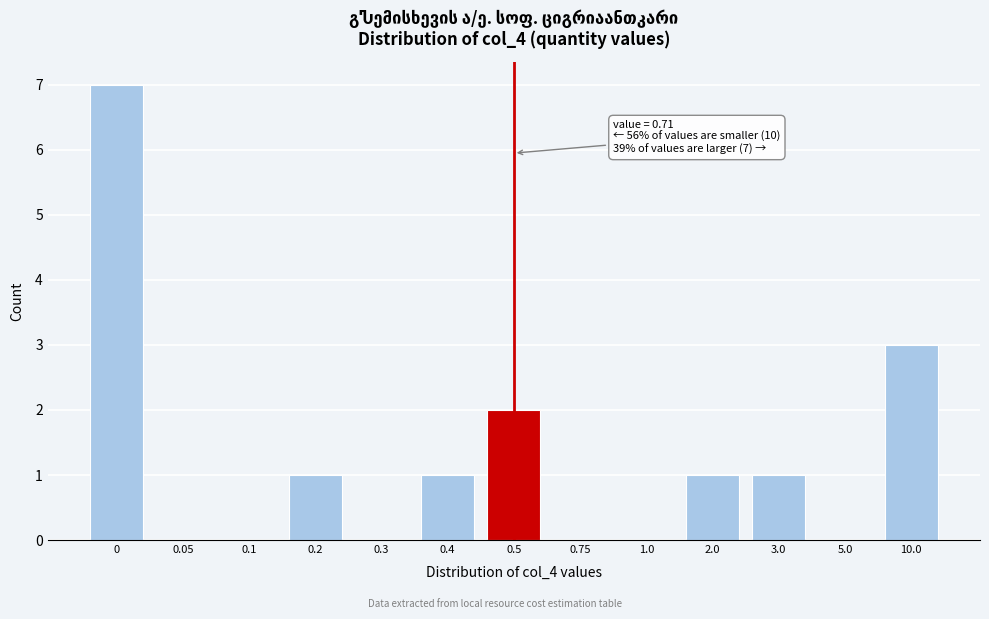

Reading right to left, transcribe all the data shown in this chart.

10.0=3	5.0=0	3.0=1	2.0=1	1.0=0	0.75=0	0.5=2	0.4=1	0.3=0	0.2=1	0.1=0	0.05=0	0=7